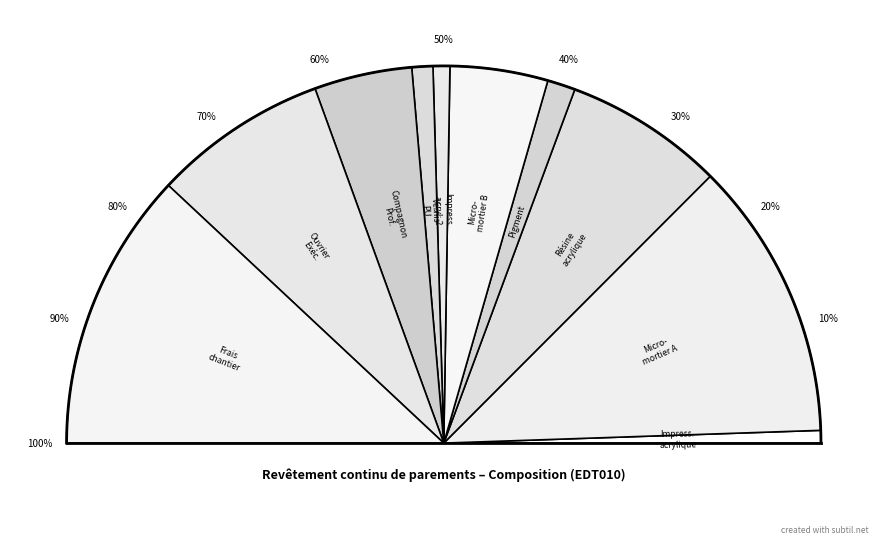

To the nearest percent, what is the combined percentage of Pigment coloration (mt28mcc008) and Impression acrylique (mt28mcc020a)?

4%